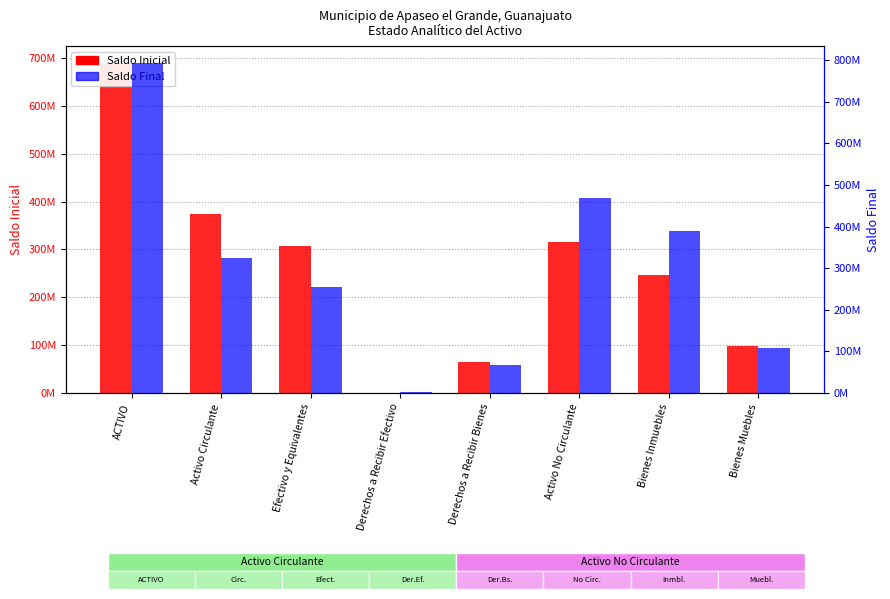

How many data points does each series have?

8